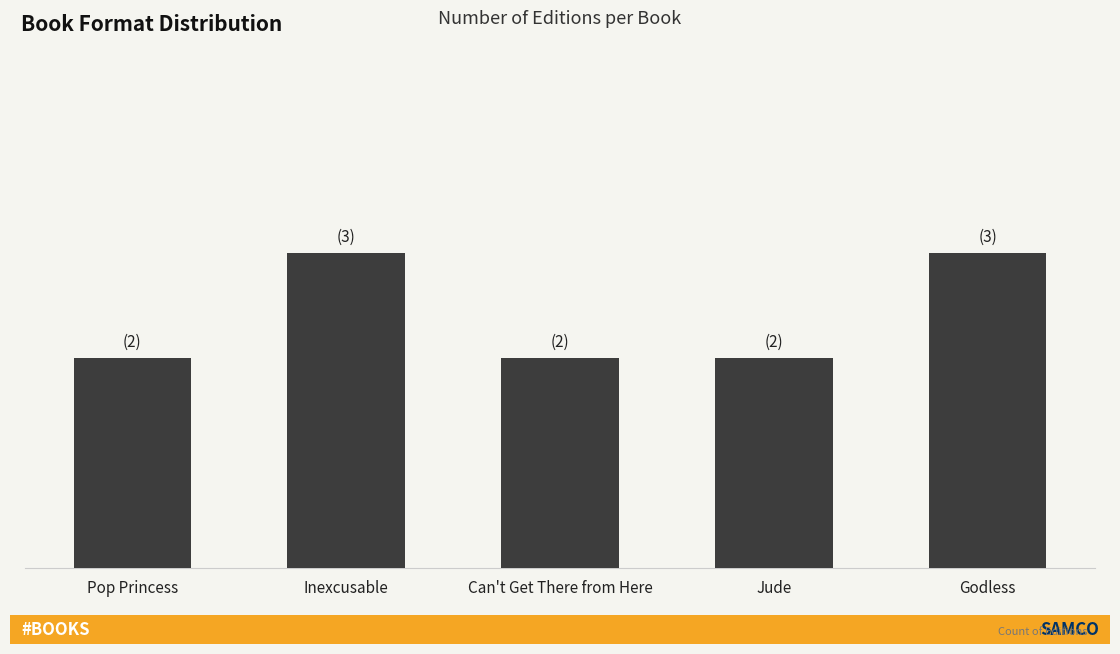

Reading right to left, list all the values displayed in this chart.

Godless=3	Jude=2	Can't Get There from Here=2	Inexcusable=3	Pop Princess=2